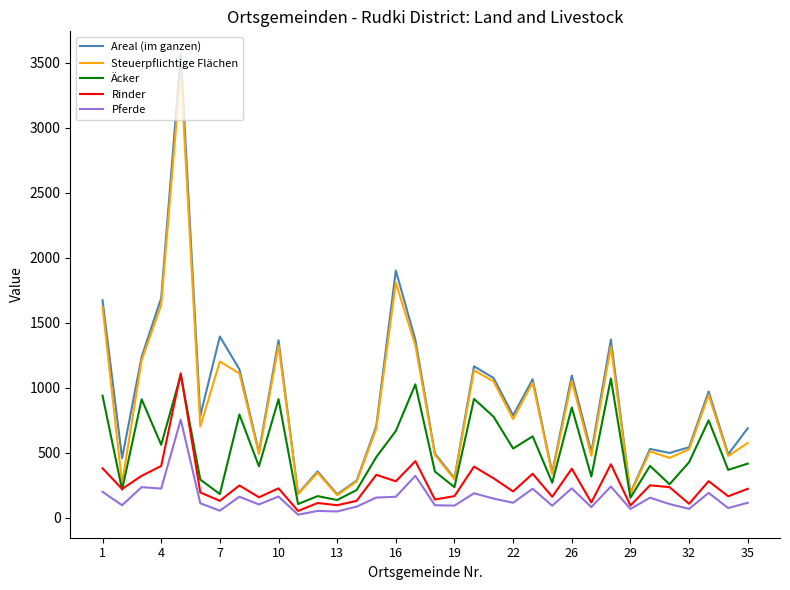

True or false: Areal (im ganzen) and Rinder intersect in this chart.

False